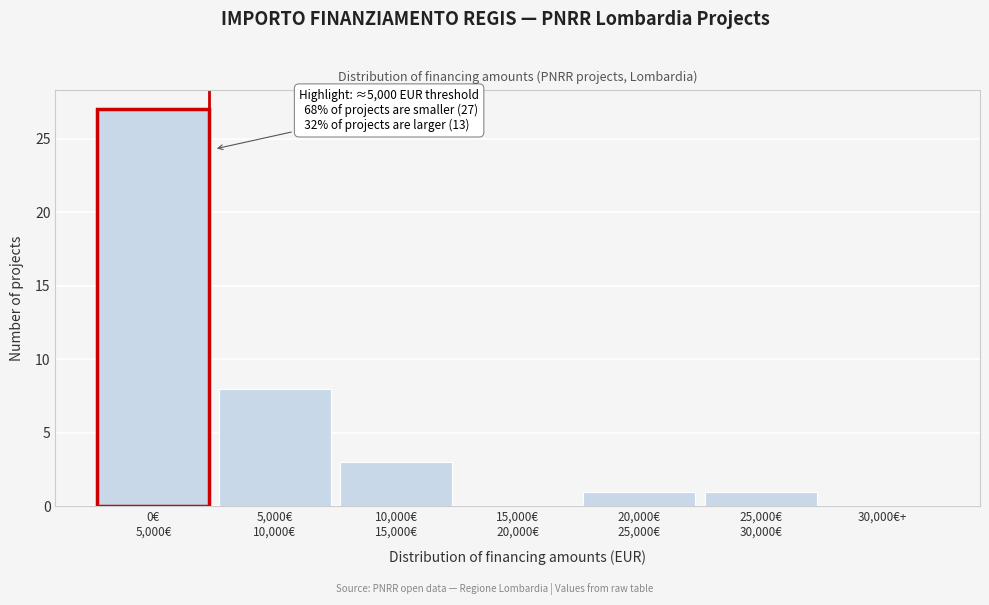

What is the maximum value shown in the chart?

27